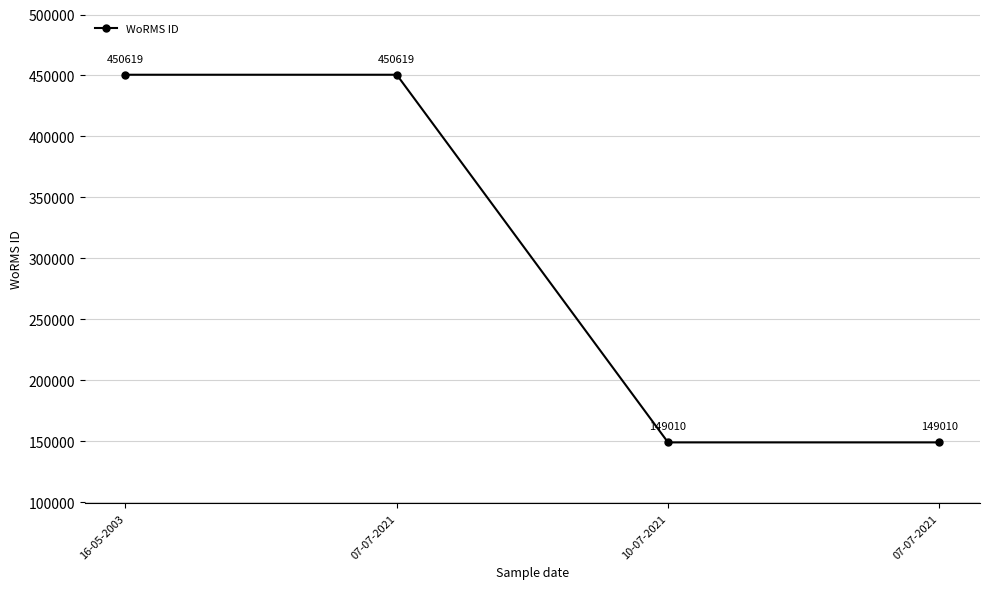

What is the greatest value displayed?

450619